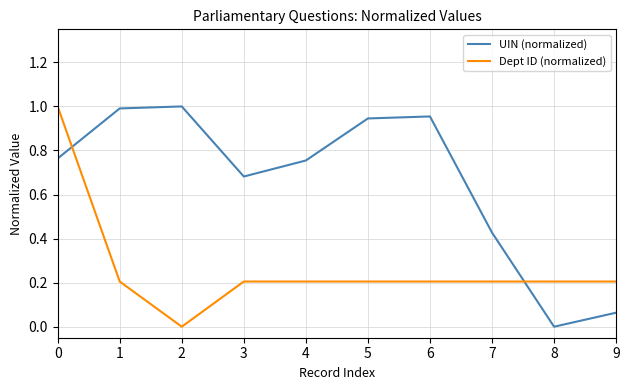

Is it true that Dept ID (normalized) equals 0.3 at 5?

False